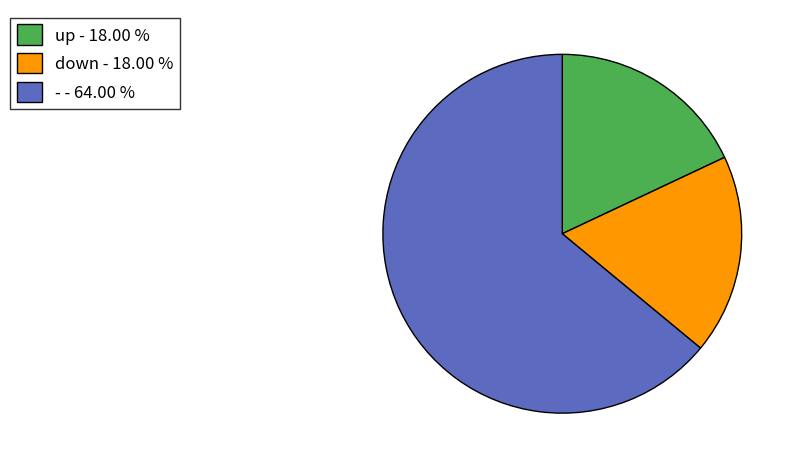

Is it true that - is 76% of the pie?

False